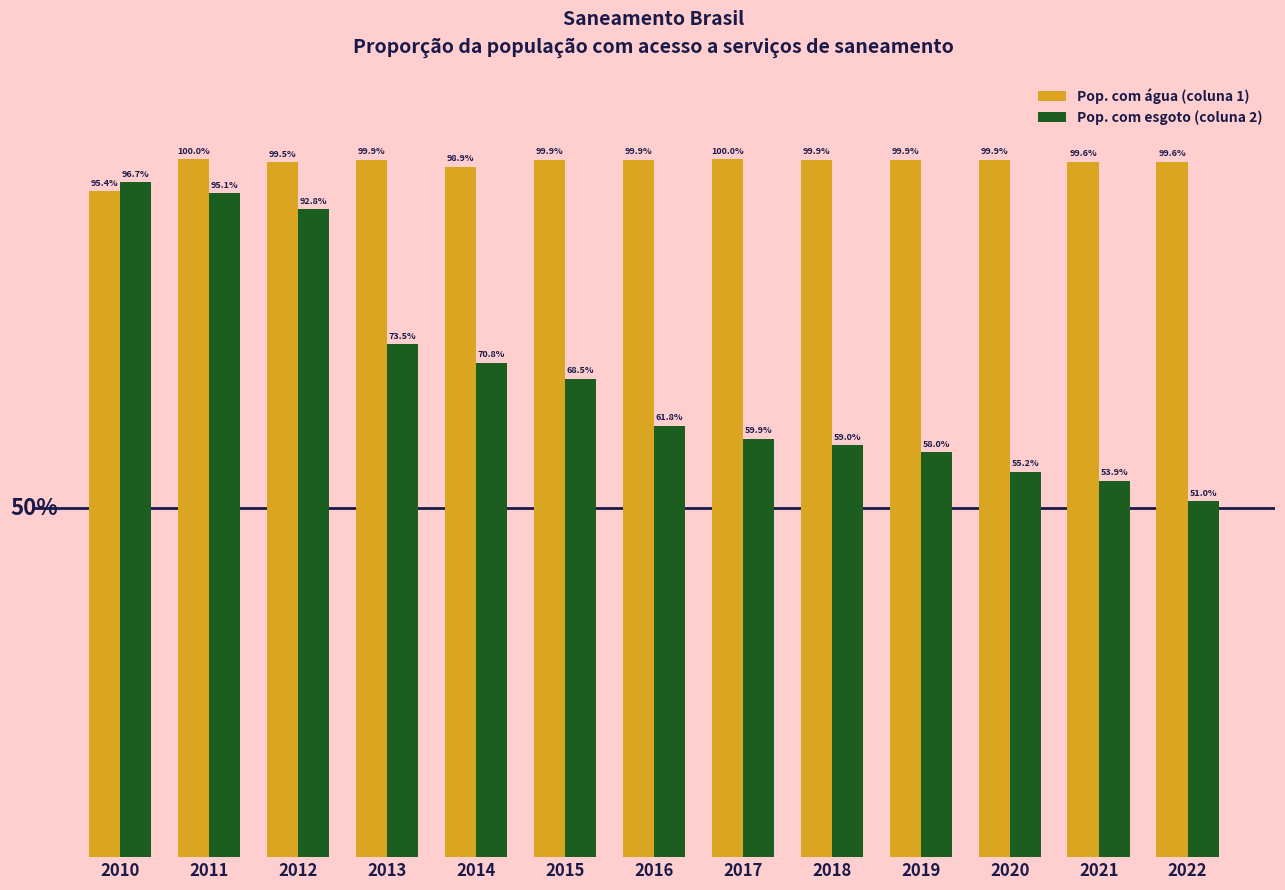

Which series has the largest total across all categories?

Pop. com água (coluna 1)